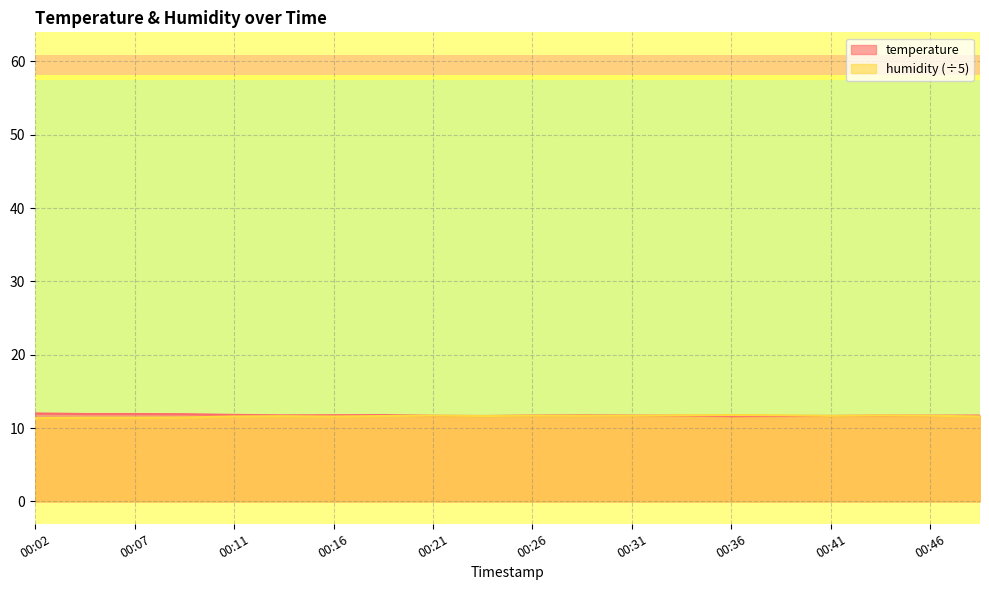

How many lines are shown in the chart?

2